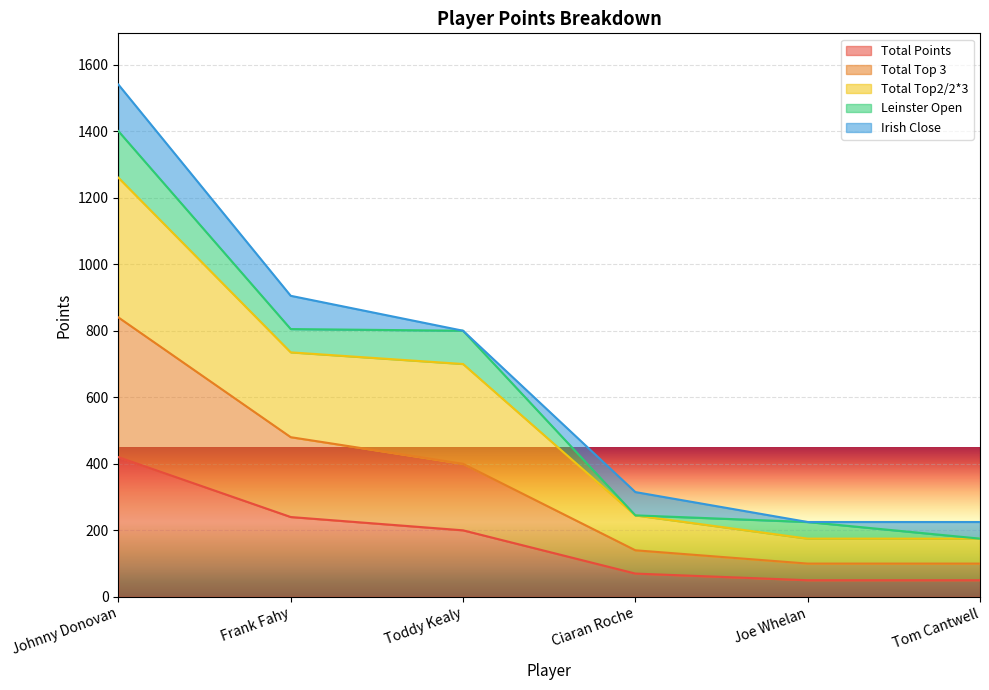

What is the label of the 4th point from the right?

Toddy Kealy